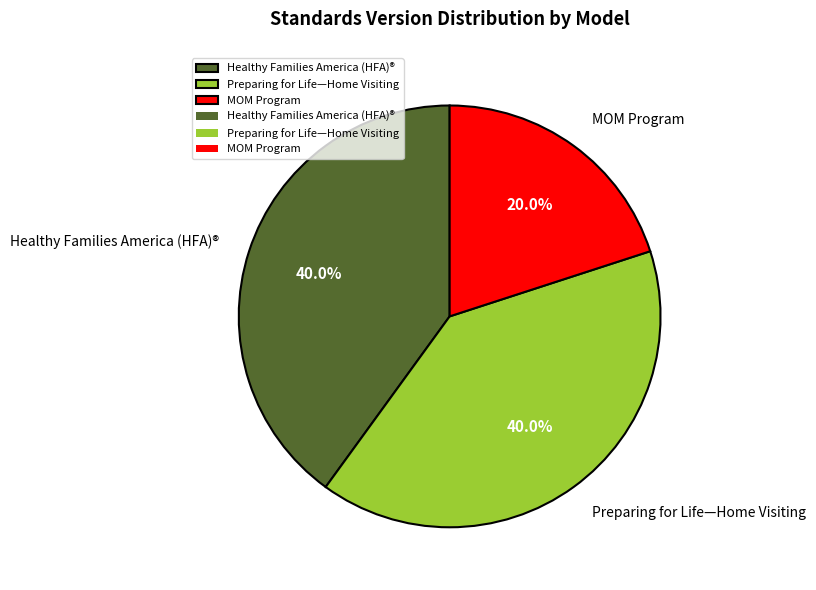

To the nearest percent, what percentage of the pie is MOM Program?

20%